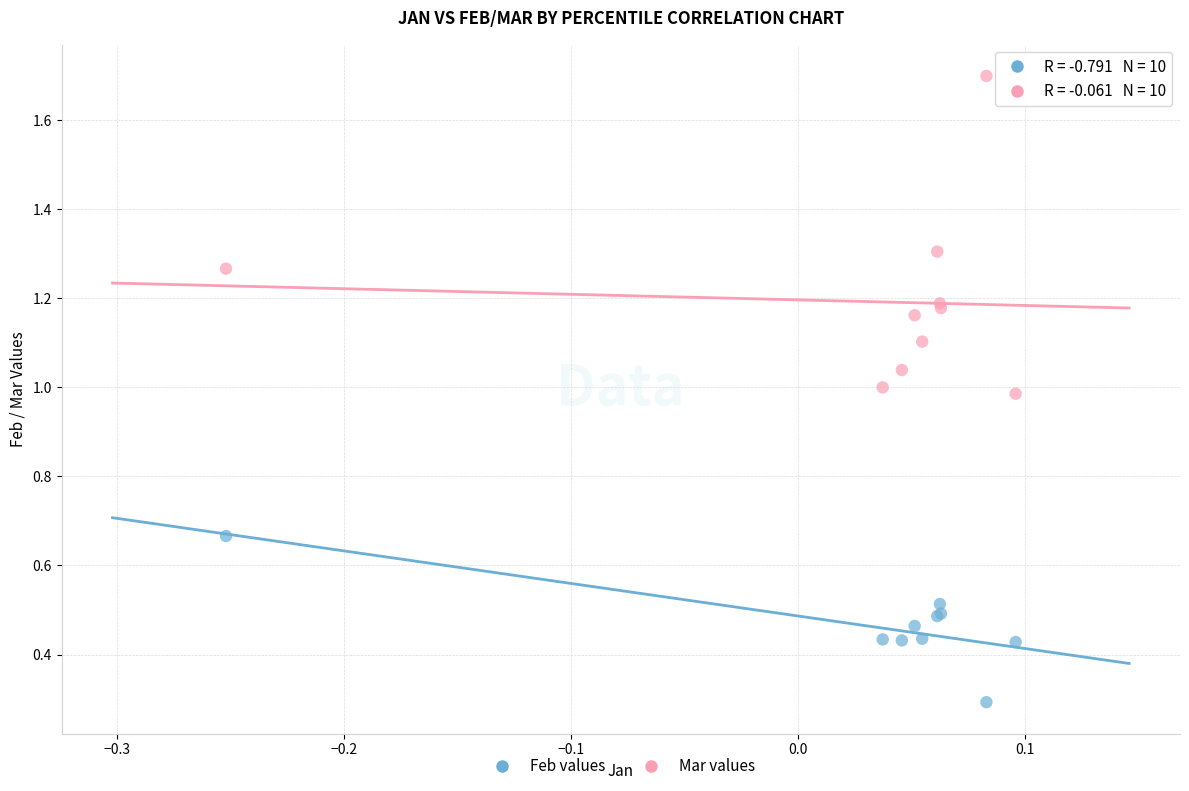

Which series contains the highest Y value?

Mar values